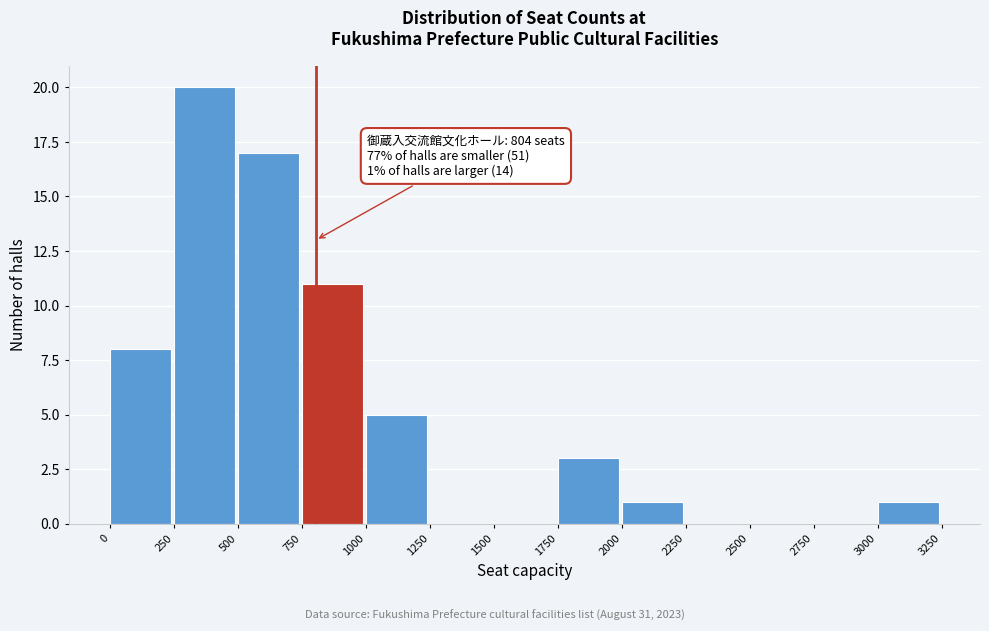

Which range on the x-axis has the tallest bar?

250 to 500